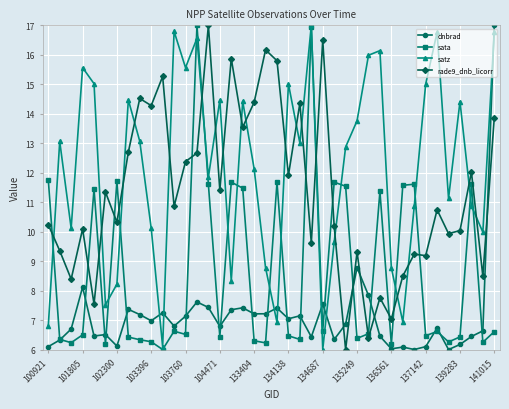

How many intersections are there between sata and rade9_dnb_licorr?

15